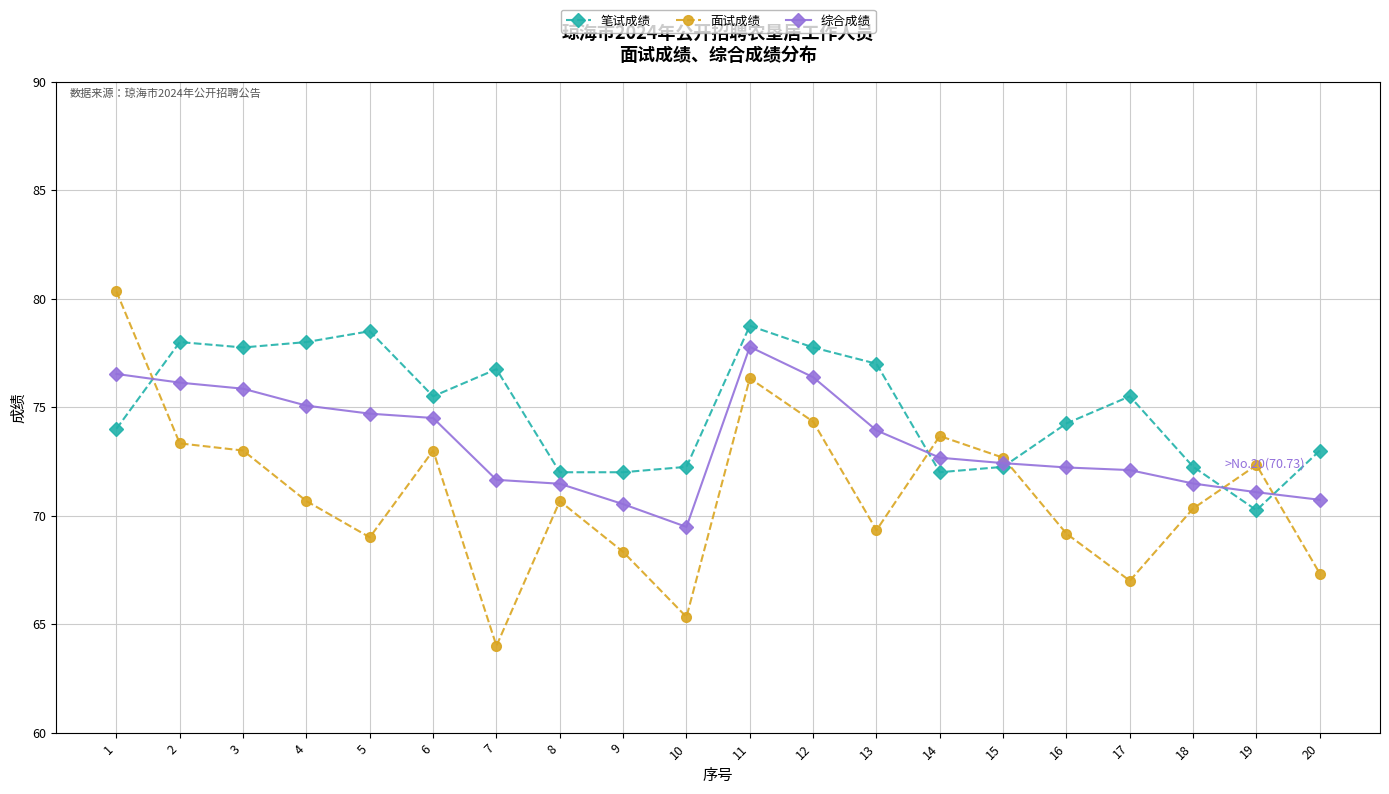

What are all the series names shown in the legend?

笔试成绩, 面试成绩, 综合成绩